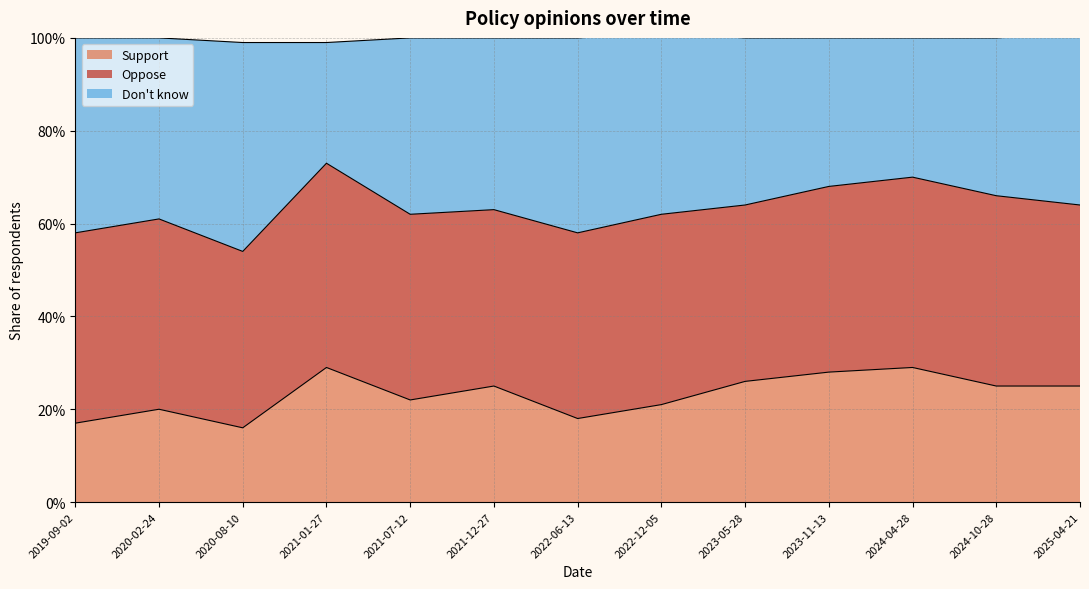

The value of Don't know at 2023-11-13 is 0.9. True or false?

False